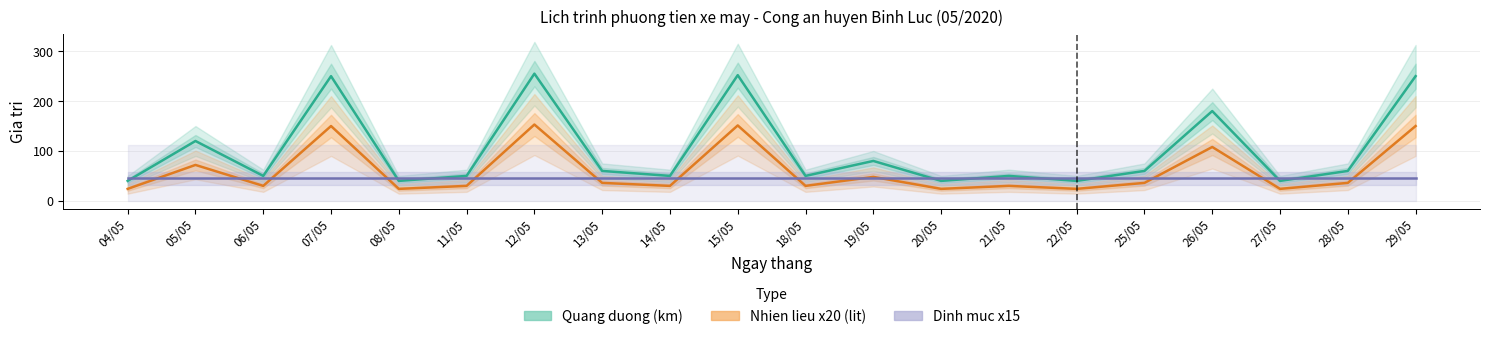

True or false: Dinh muc x15 and Quang duong (km) cross at least once.

True